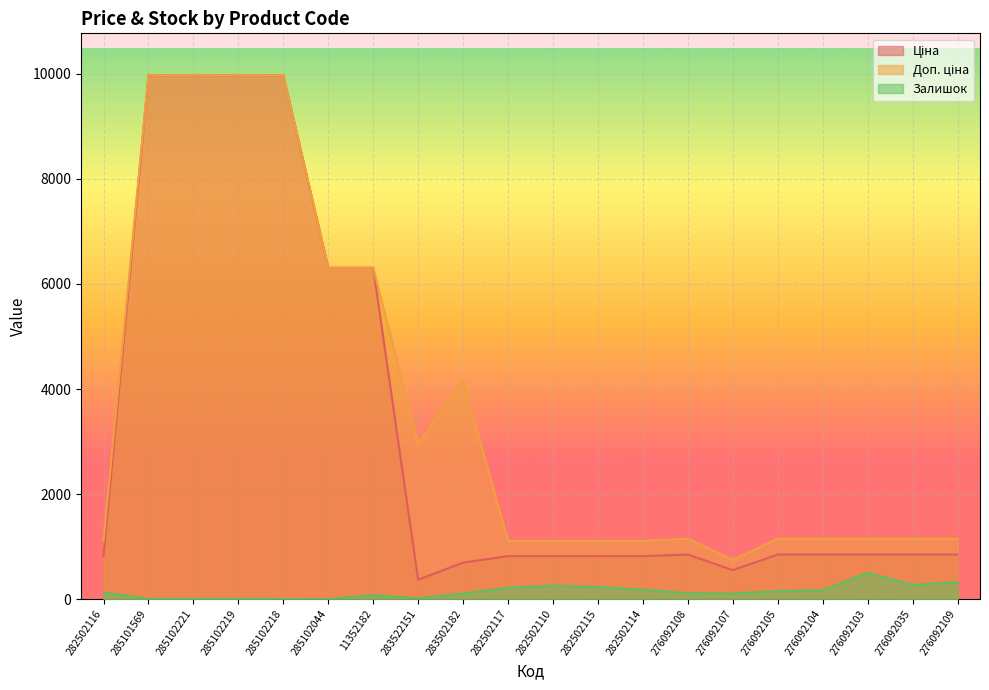

How many lines are shown in the chart?

3